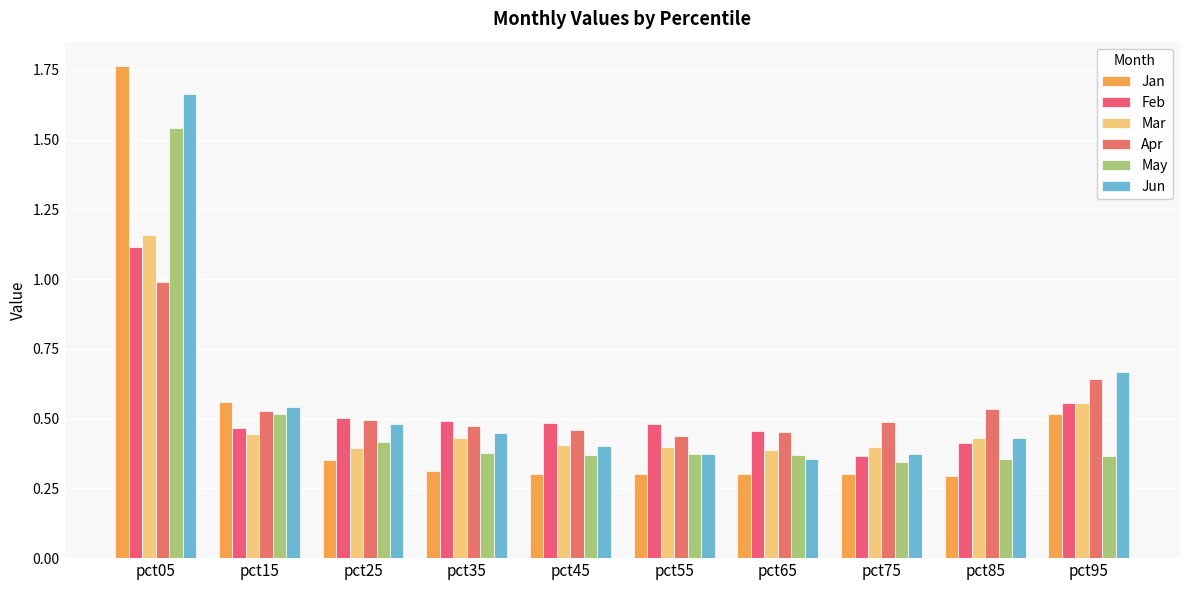

Where is Feb nearest to the value 0?

pct75